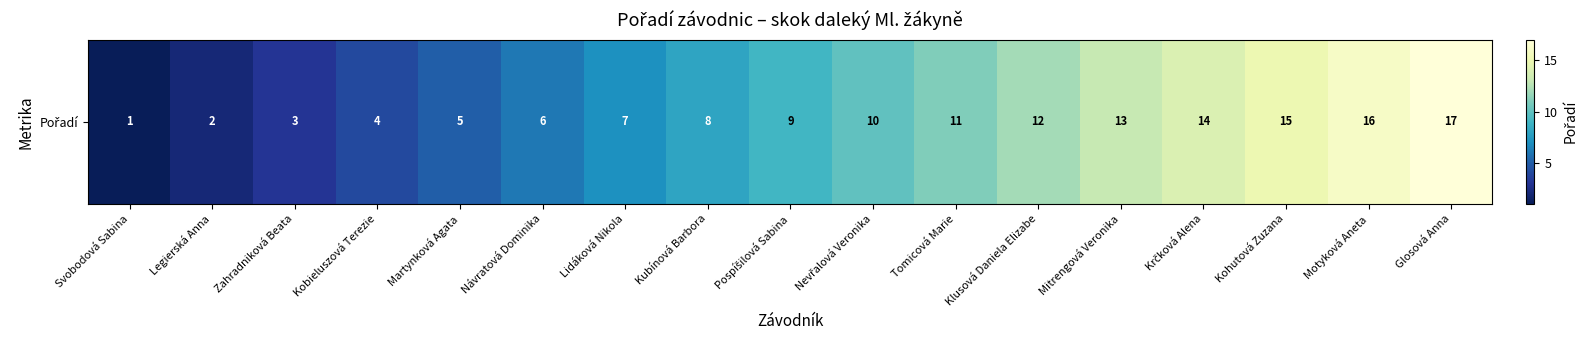

What is the greatest value displayed?

17